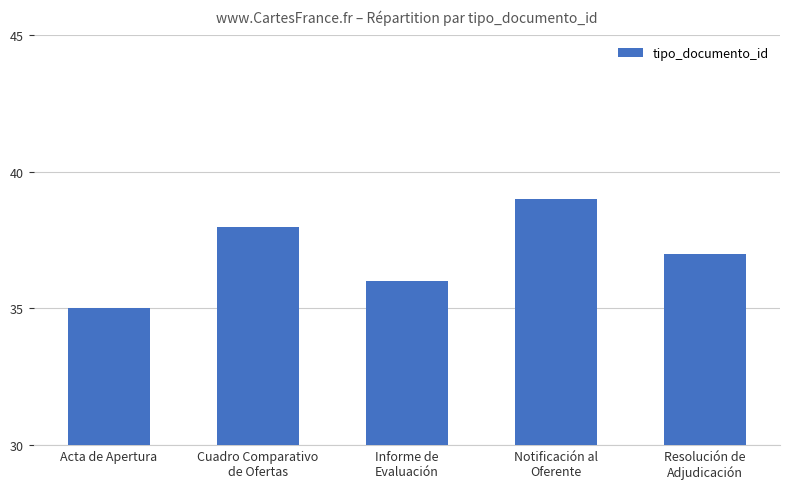

What is the change in value from Cuadro Comparativo
de Ofertas to Informe de
Evaluación?

-2